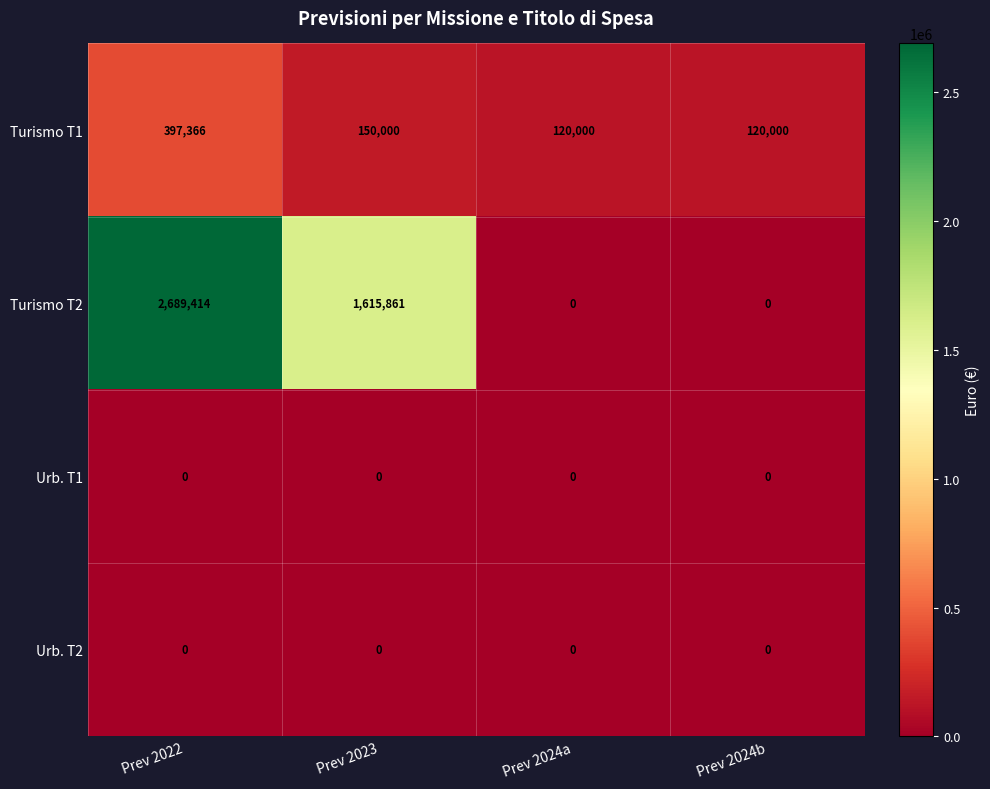

At how many categories does at least one series exceed 879190?

2